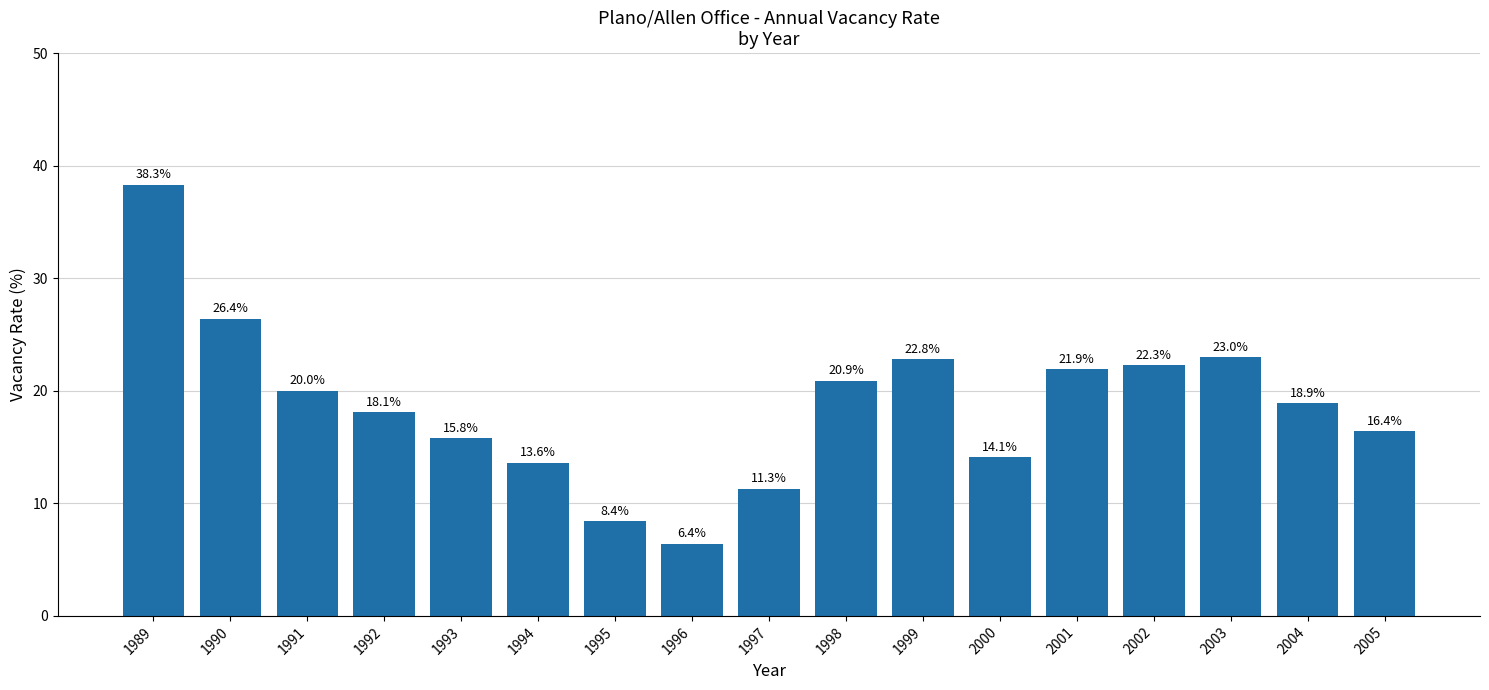

Which label corresponds to the largest value in the chart?

1989